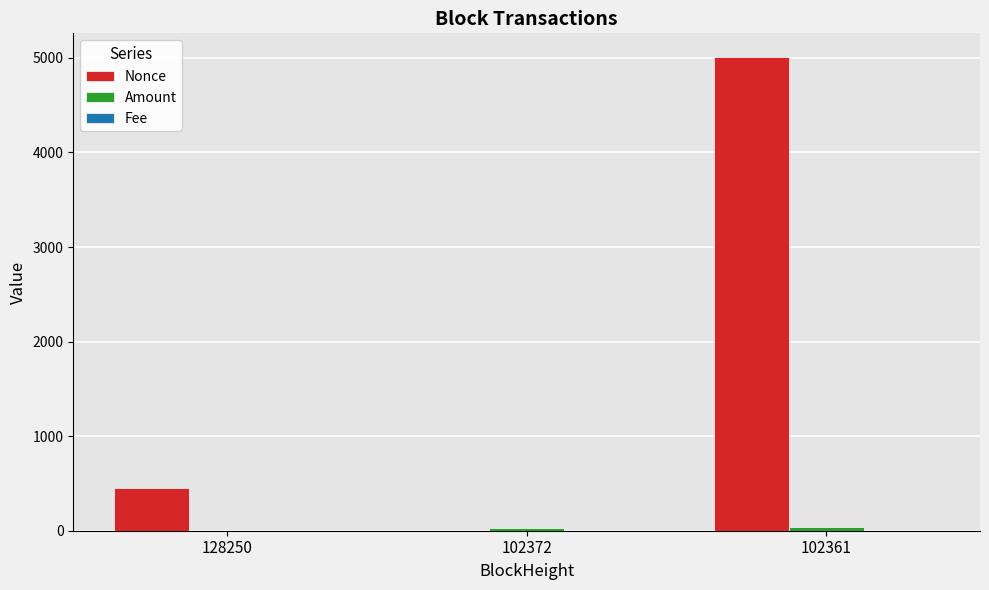

Where is Nonce nearest to the value 2504?

128250